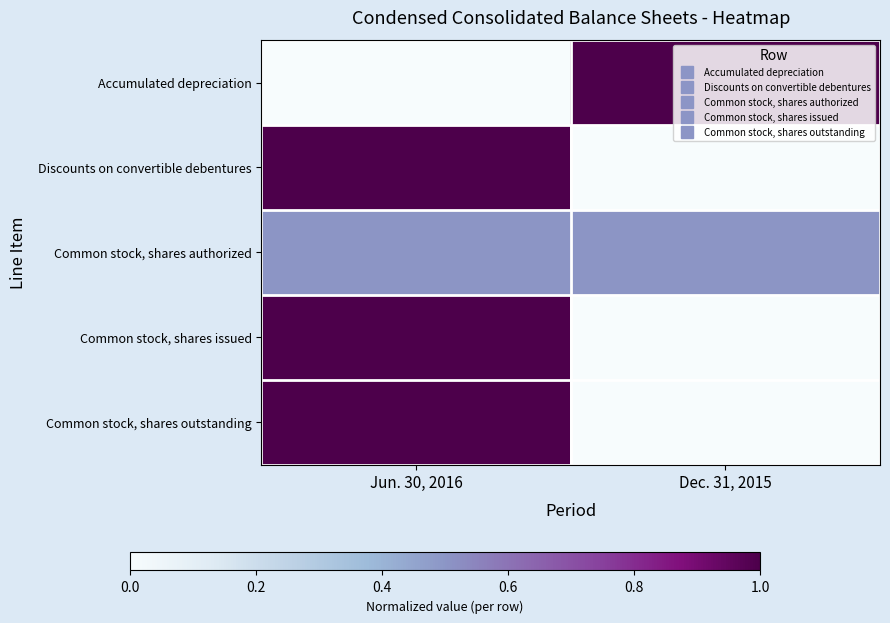

Reading left to right, what are all the values shown in this chart?

Accumulated depreciation: Jun. 30, 2016=0.0	Dec. 31, 2015=1.0
Discounts on convertible debentures: Jun. 30, 2016=1.0	Dec. 31, 2015=0.0
Common stock, shares authorized: Jun. 30, 2016=0.5	Dec. 31, 2015=0.5
Common stock, shares issued: Jun. 30, 2016=1.0	Dec. 31, 2015=0.0
Common stock, shares outstanding: Jun. 30, 2016=1.0	Dec. 31, 2015=0.0